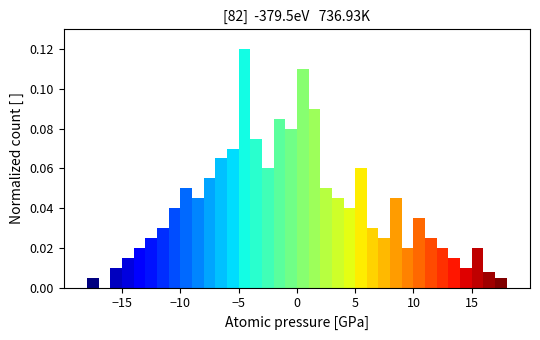

Read against the x-axis, roughly where is the centre of the tallest bar?

-4.5